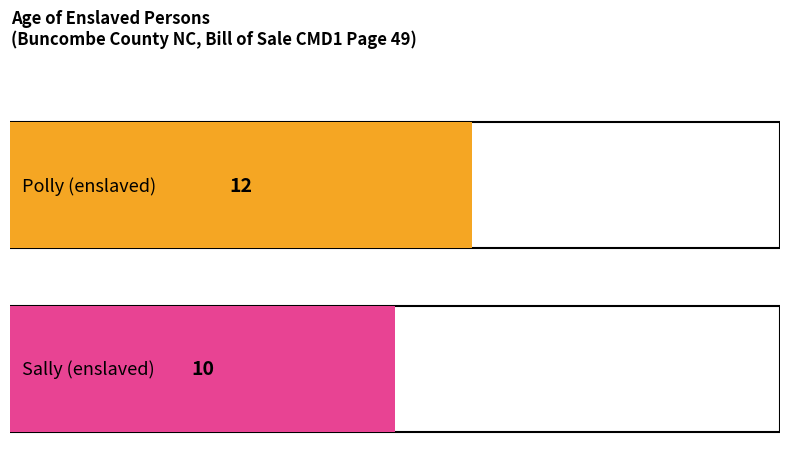

What is the value of the 1st bar from the left?

12